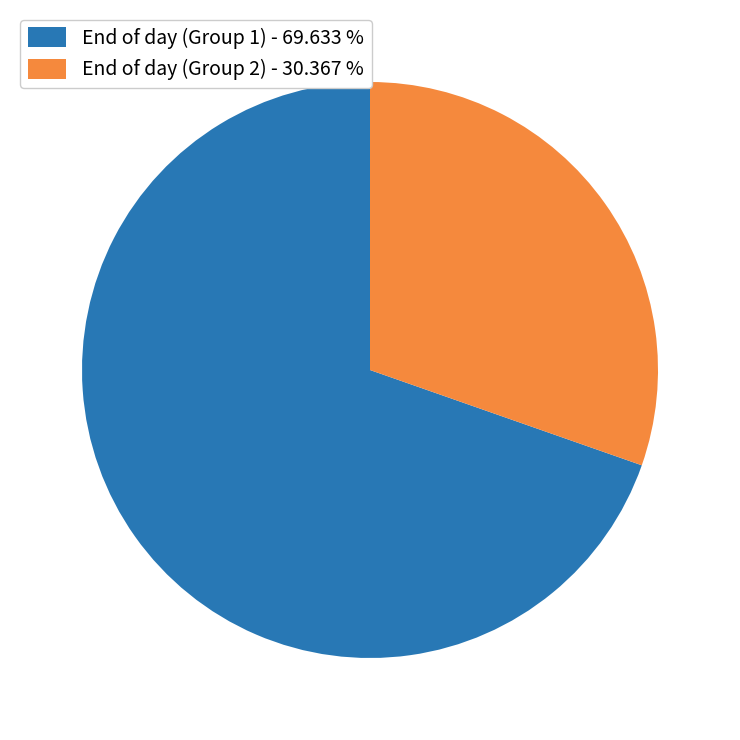

Which slice is the smallest?

End of day (Group 2) - 30.367 %